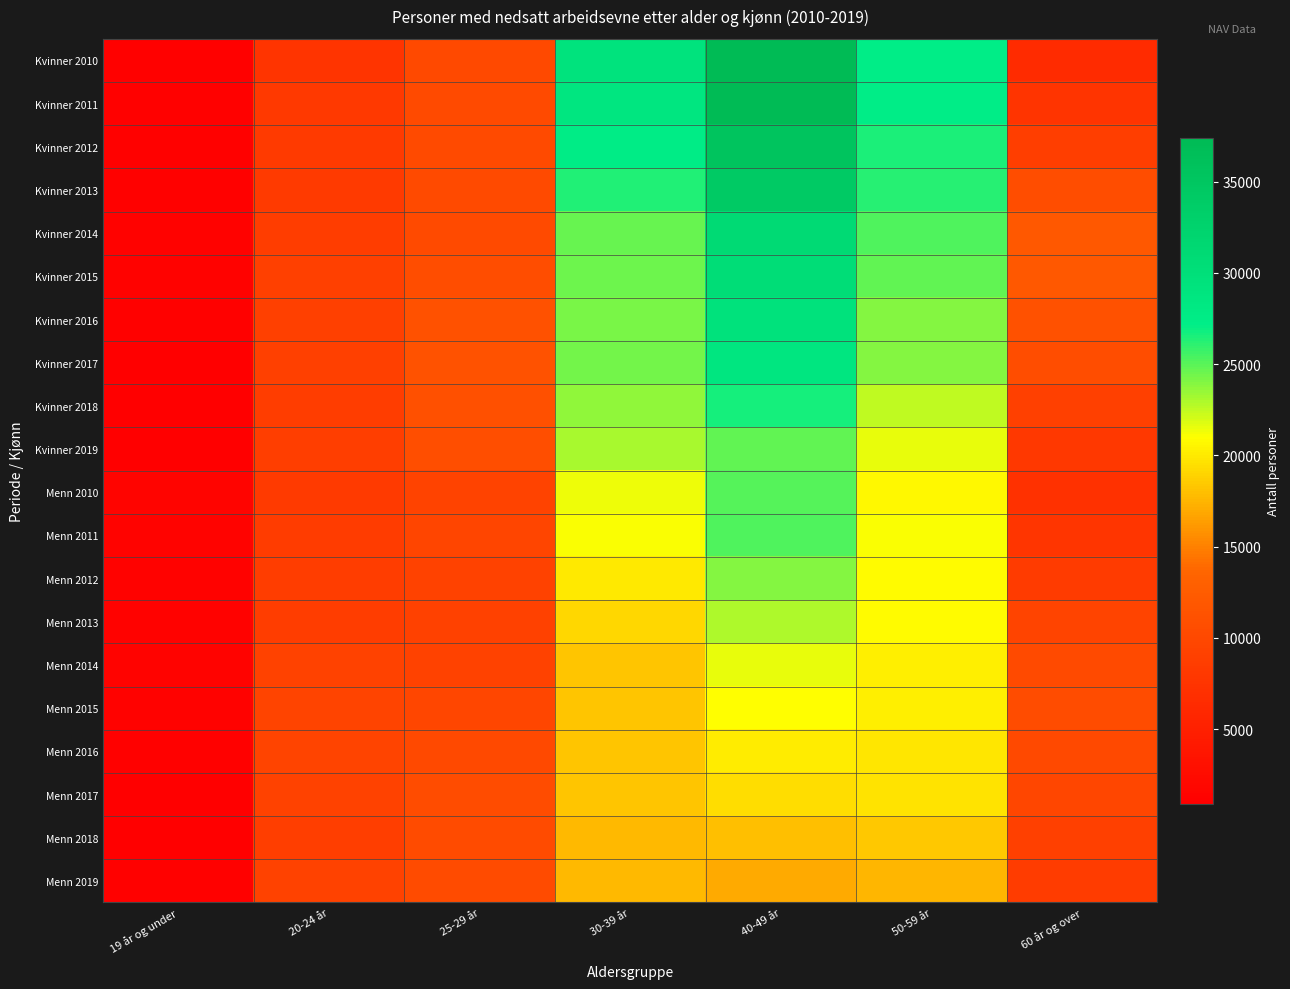

Between 40-49 år and 30-39 år, which is larger?

40-49 år